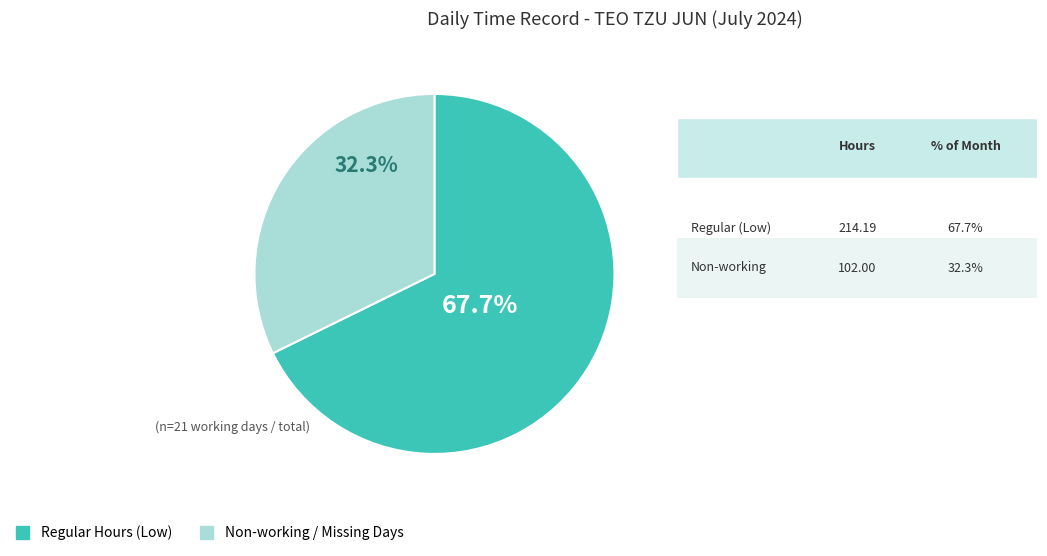

Is there any slice that represents more than half of the pie?

Yes